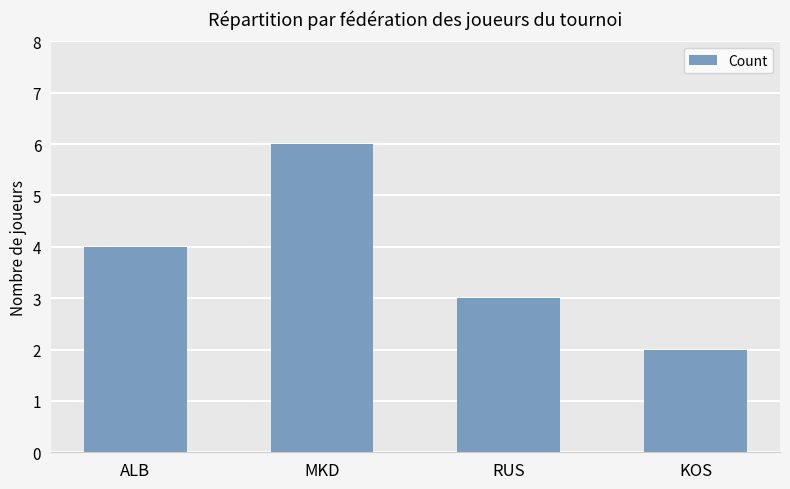

Reading right to left, list all the values displayed in this chart.

KOS=2	RUS=3	MKD=6	ALB=4